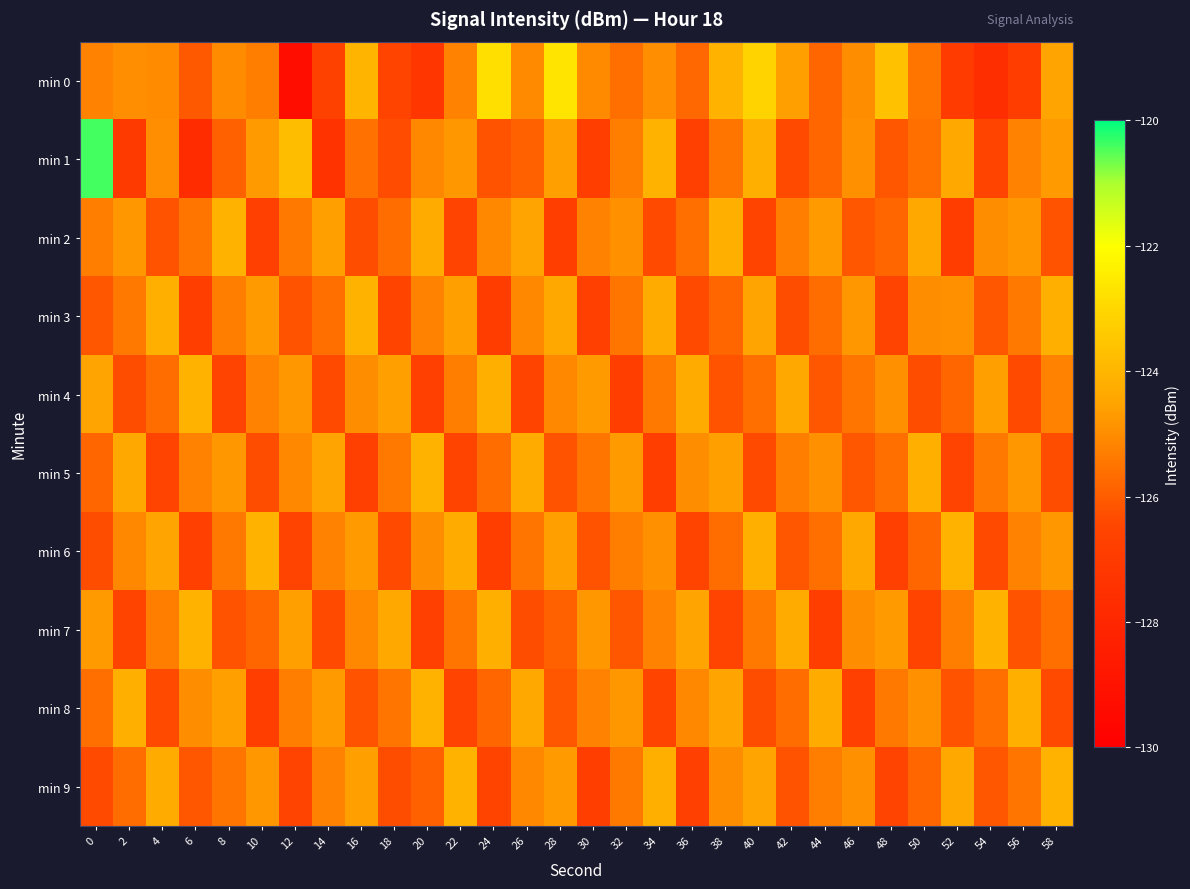

Which series has the largest total across all categories?

min 0